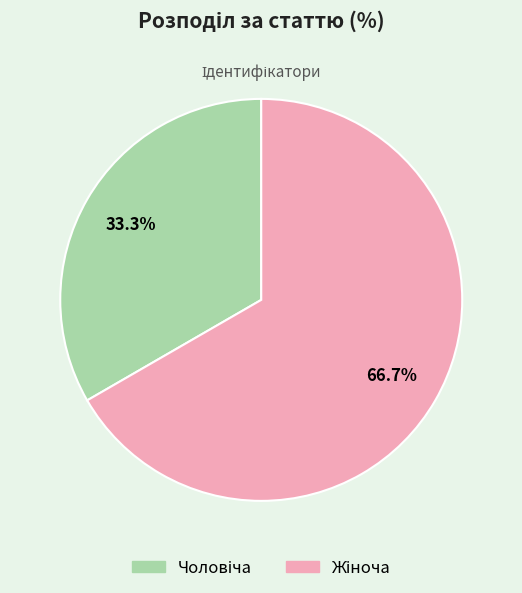

Is there any slice that represents more than half of the pie?

Yes